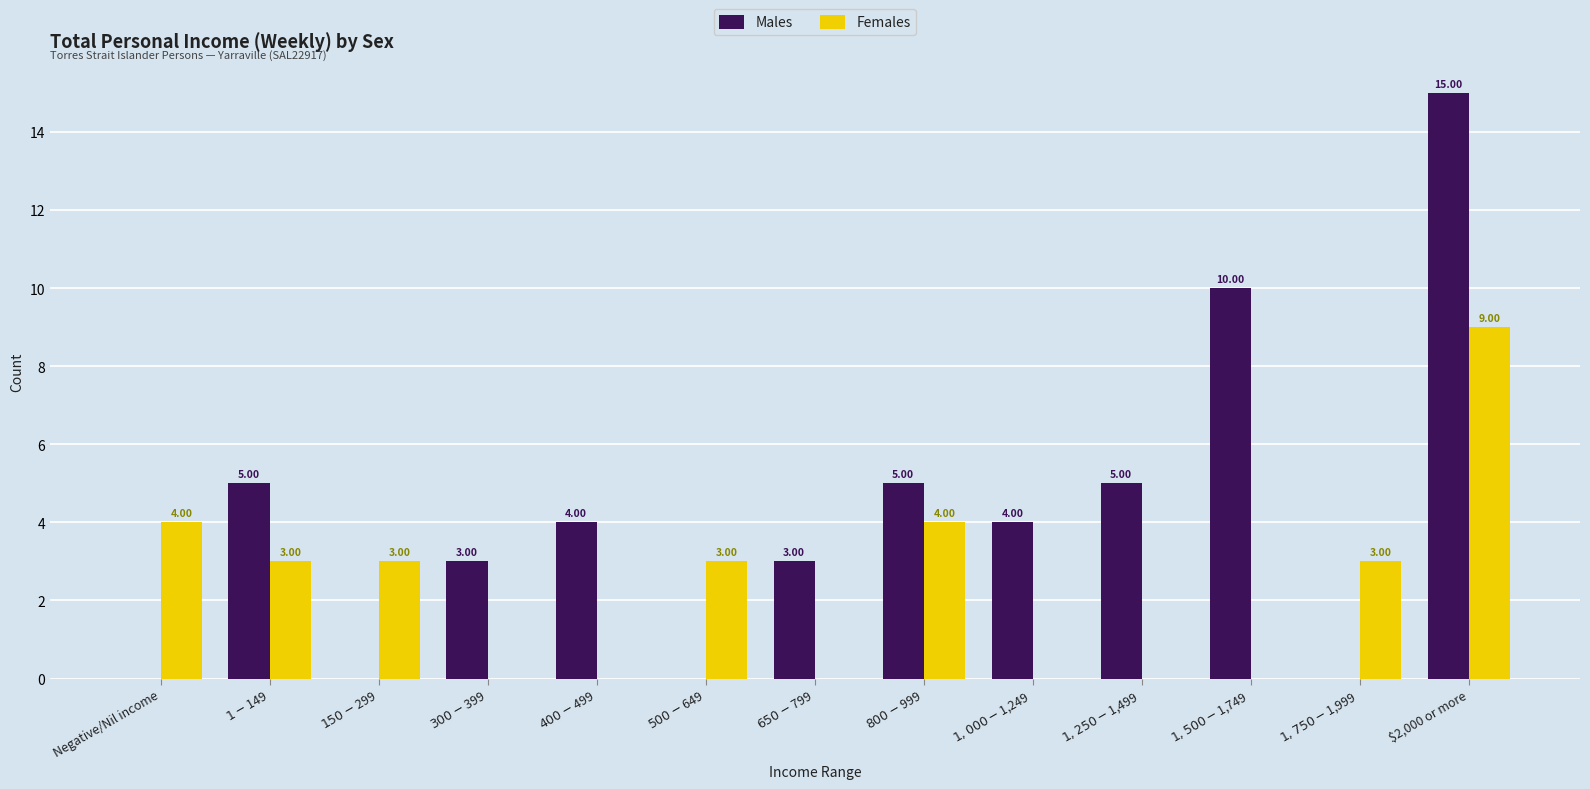

Is the value of Males at $500-$649 greater than the value of Females at $2,000 or more?

No